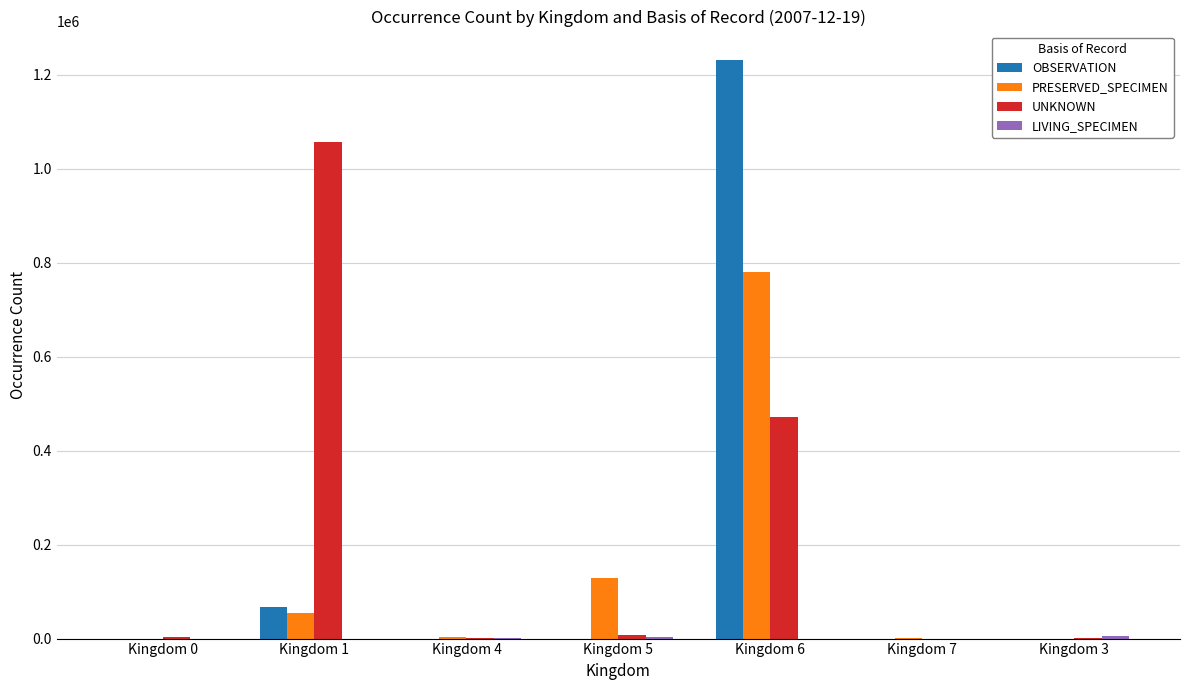

What is the greatest value displayed?

1230880